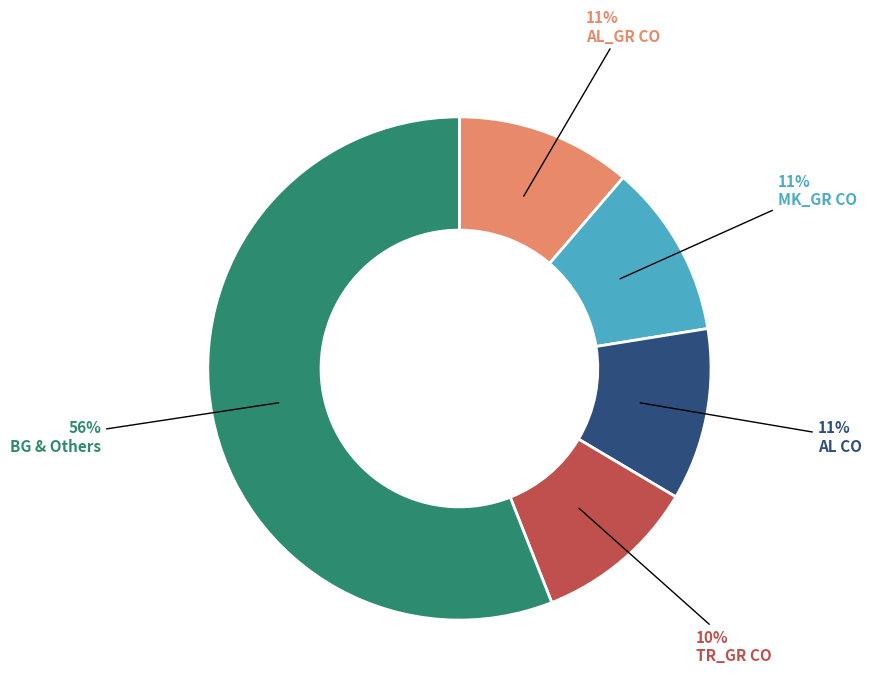

Is there any slice that represents more than half of the pie?

Yes